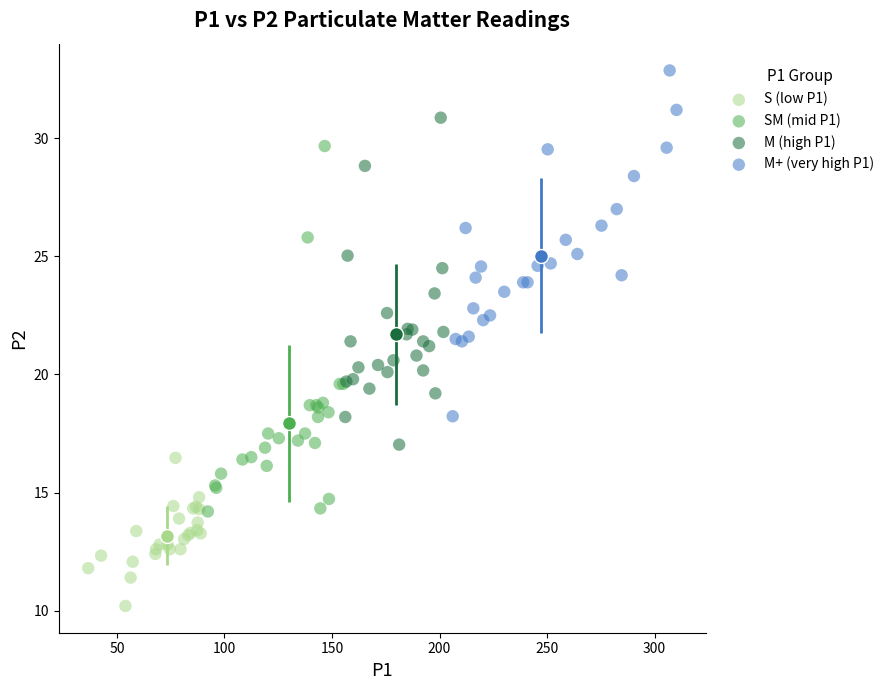

Which series contains the highest Y value?

M+ (very high P1)